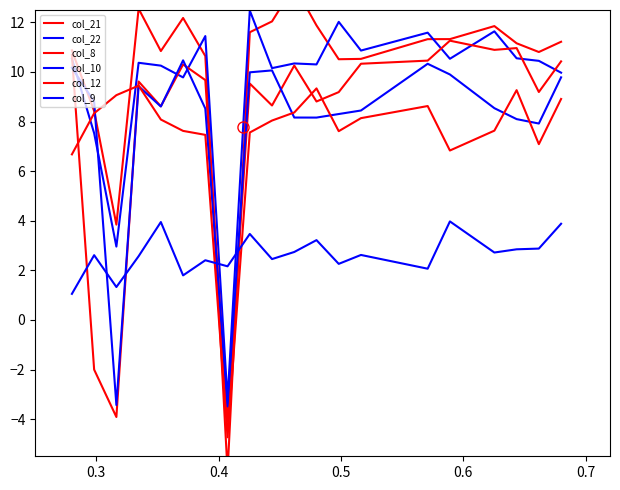

What are all the series names shown in the legend?

col_21, col_22, col_8, col_10, col_12, col_9